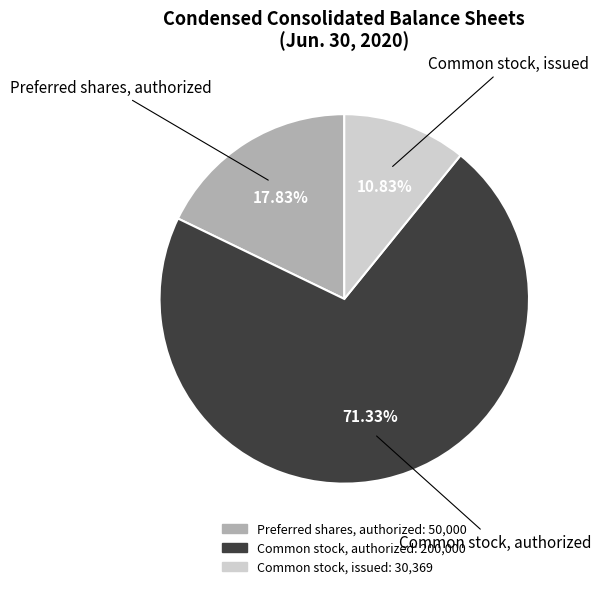

Rank the categories by value from lowest to highest.

Common stock, issued, Preferred shares, authorized, Common stock, authorized